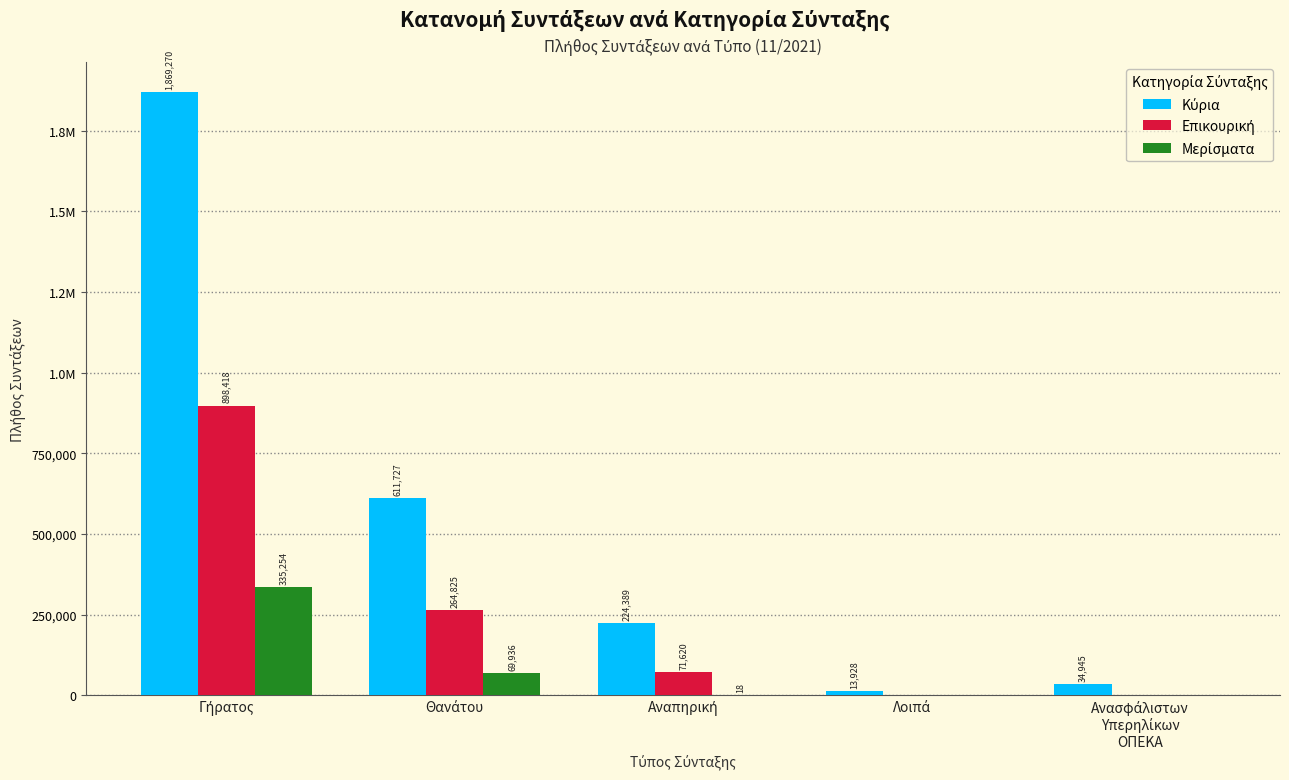

Reading left to right, what are all the values shown in this chart?

Κύρια: Γήρατος=1869270	Θανάτου=611727	Αναπηρική=224389	Λοιπά=13928	Ανασφάλιστων
Υπερηλίκων
ΟΠΕΚΑ=34945
Επικουρική: Γήρατος=898418	Θανάτου=264825	Αναπηρική=71620	Λοιπά=0	Ανασφάλιστων
Υπερηλίκων
ΟΠΕΚΑ=0
Μερίσματα: Γήρατος=335254	Θανάτου=69936	Αναπηρική=18	Λοιπά=0	Ανασφάλιστων
Υπερηλίκων
ΟΠΕΚΑ=0